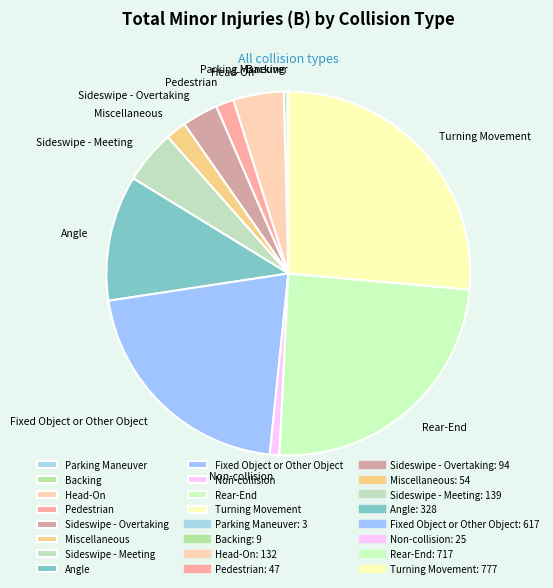

Which slice is the largest?

Turning Movement